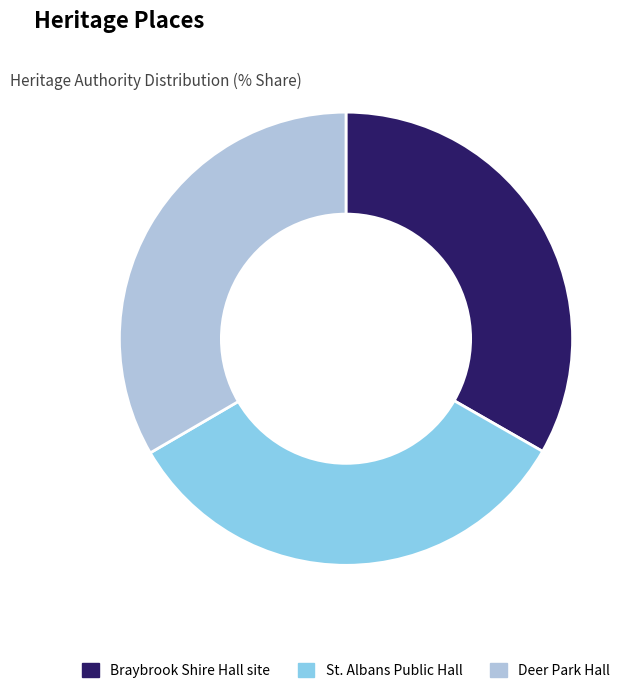

Does Deer Park Hall account for over 50% of the chart?

No